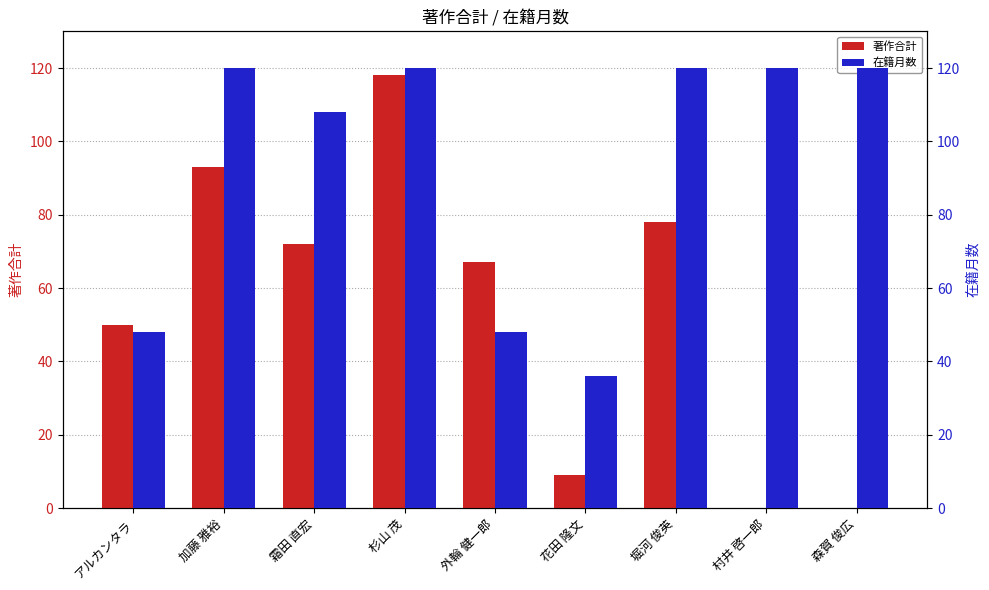

What is the value of the 著作合計 bar at the 2nd from the left?

93